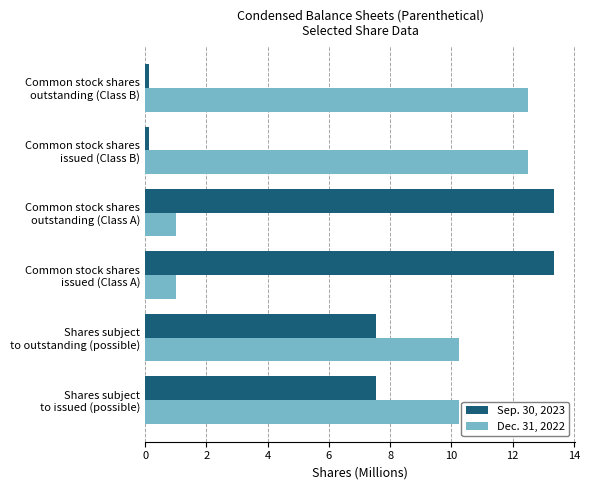

At how many categories does at least one series exceed 6?

6